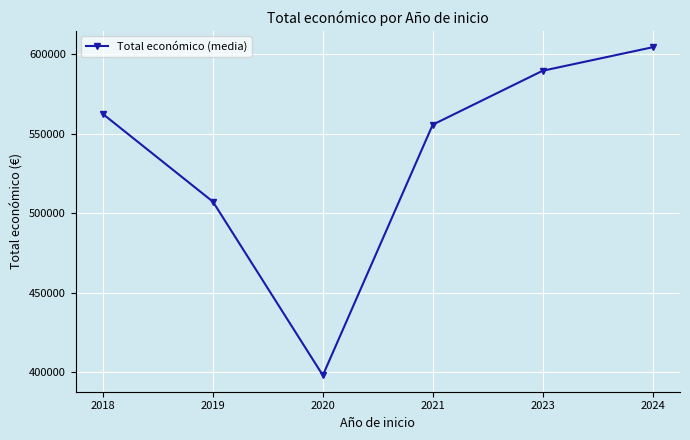

At which label is the value closest to 501124?

2019